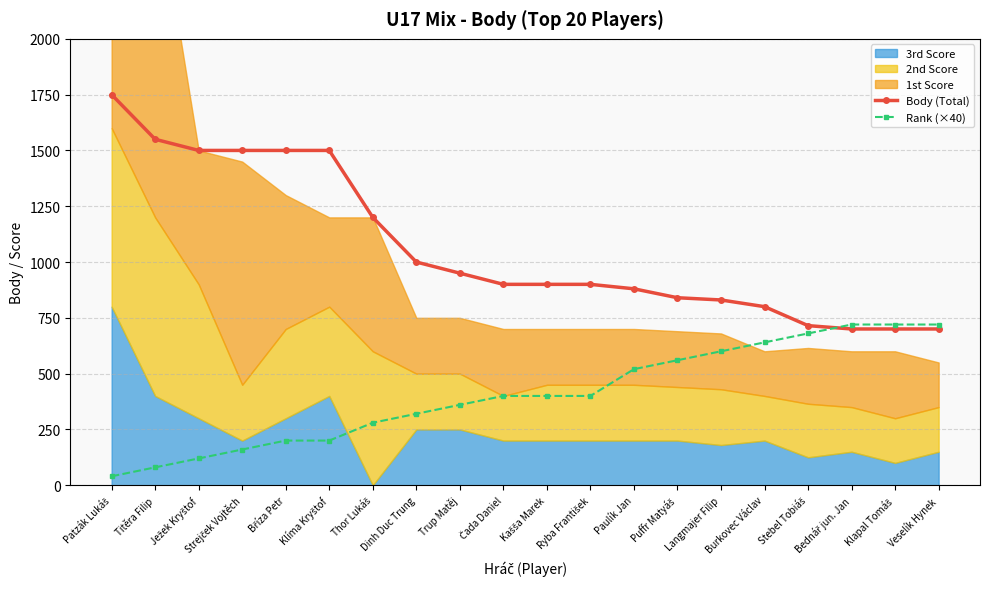

What is the sum of all Rank (×40) values?

8120